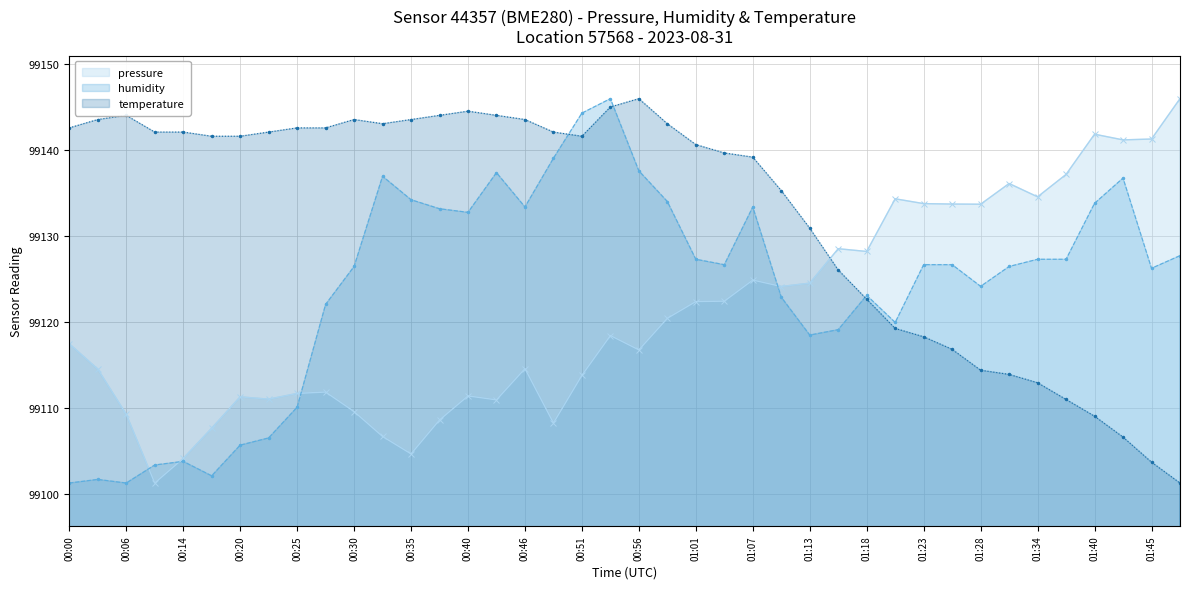

List the series in order of their overall mean, highest first.

temperature, humidity, pressure